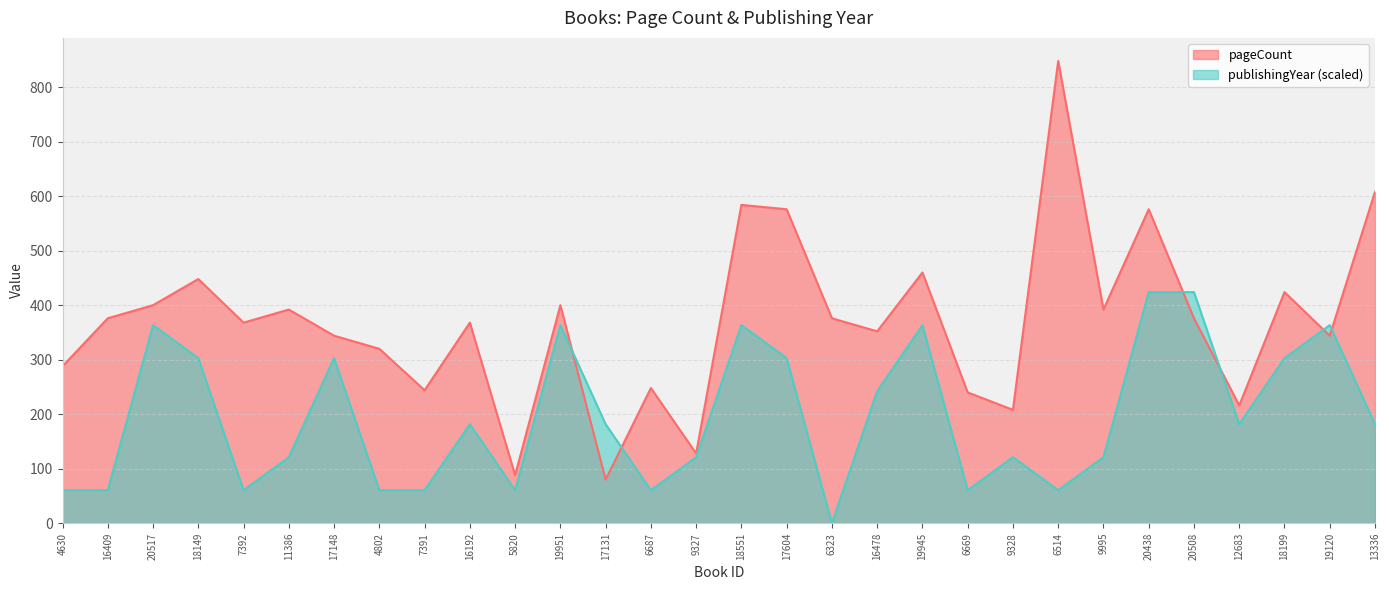

Where is publishingYear nearest to the value 212?

16478